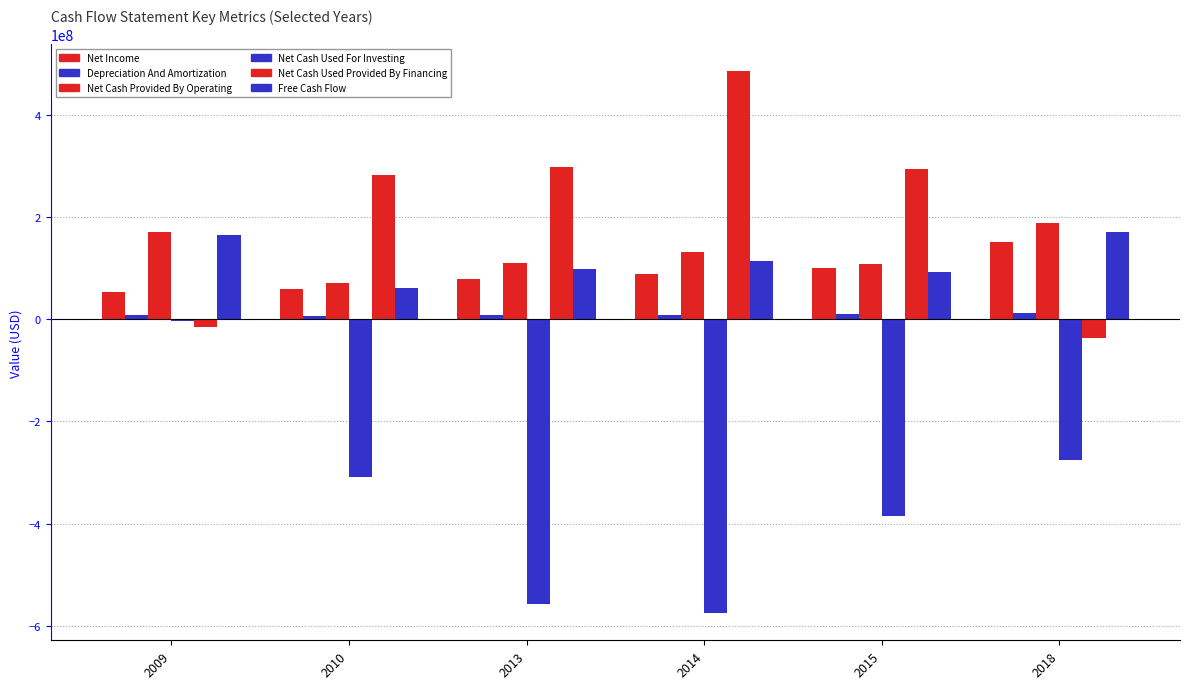

How many bars are there in total?

36